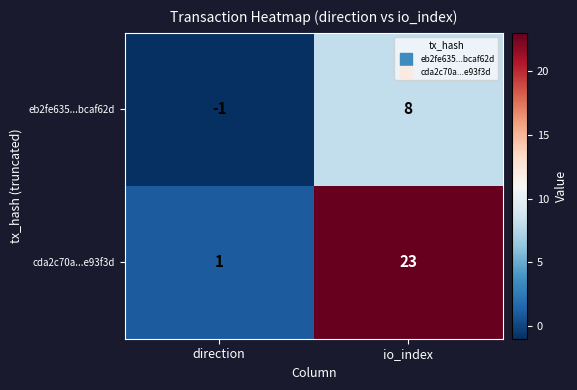

Which series has the largest total across all categories?

cda2c70a...e93f3d